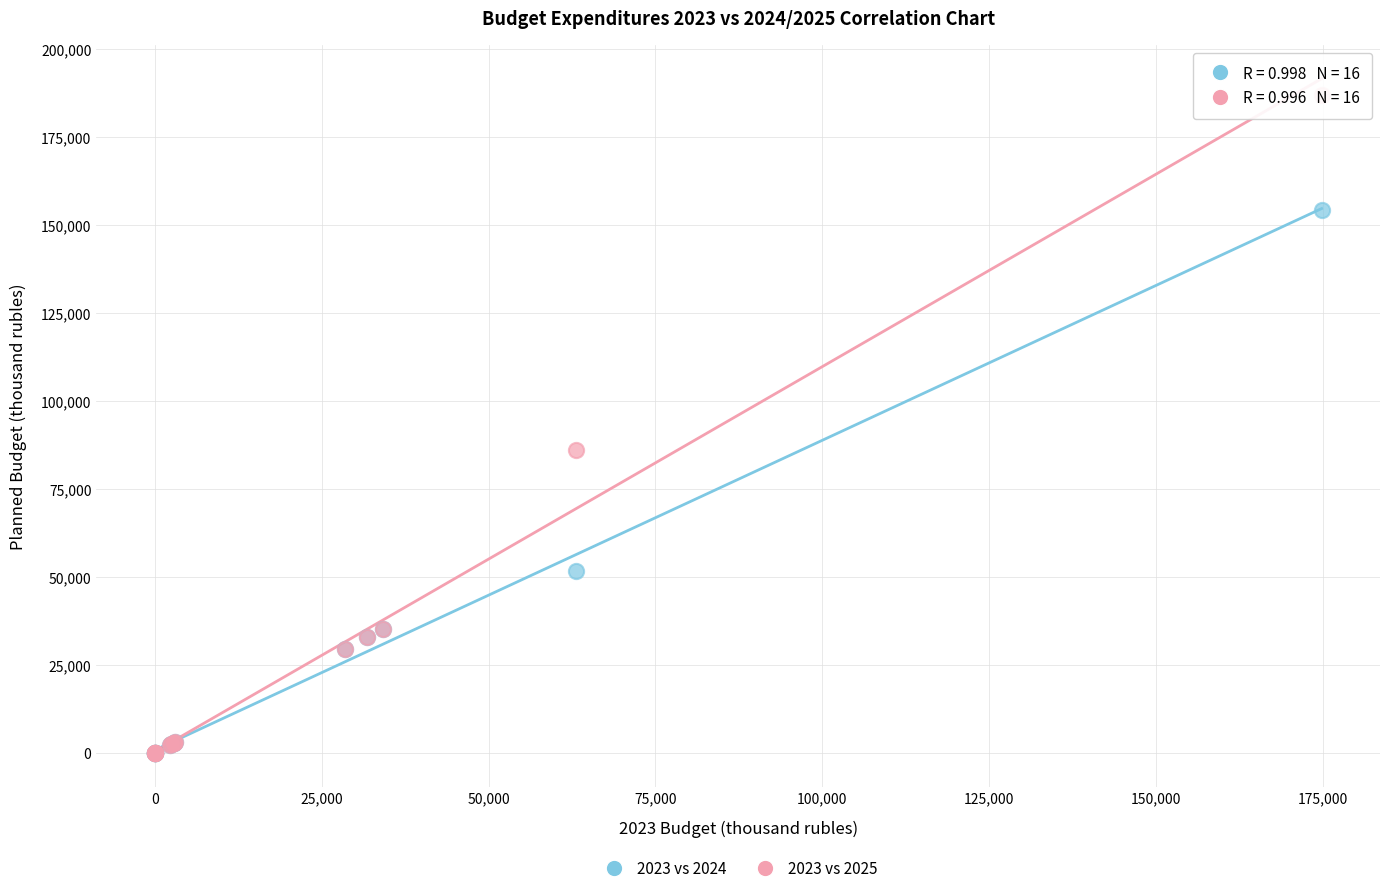

Across all series, what Y value is closest to 93429?

86073.6